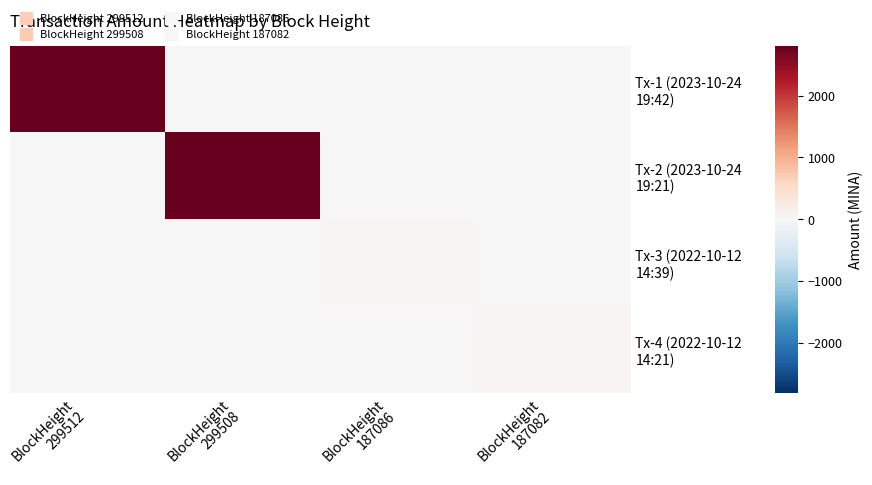

Which series changed the most between BlockHeight 299512 and BlockHeight 187086?

Tx-1 (2023-10-24 19:42)